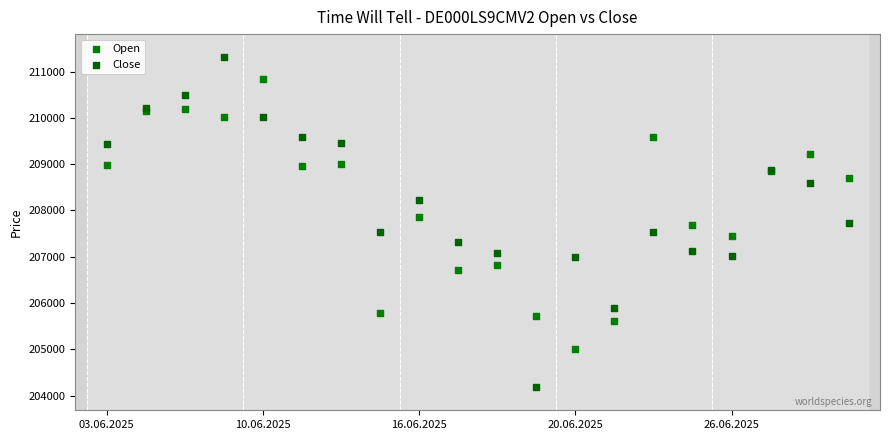

Which series contains the lowest Y value?

Close